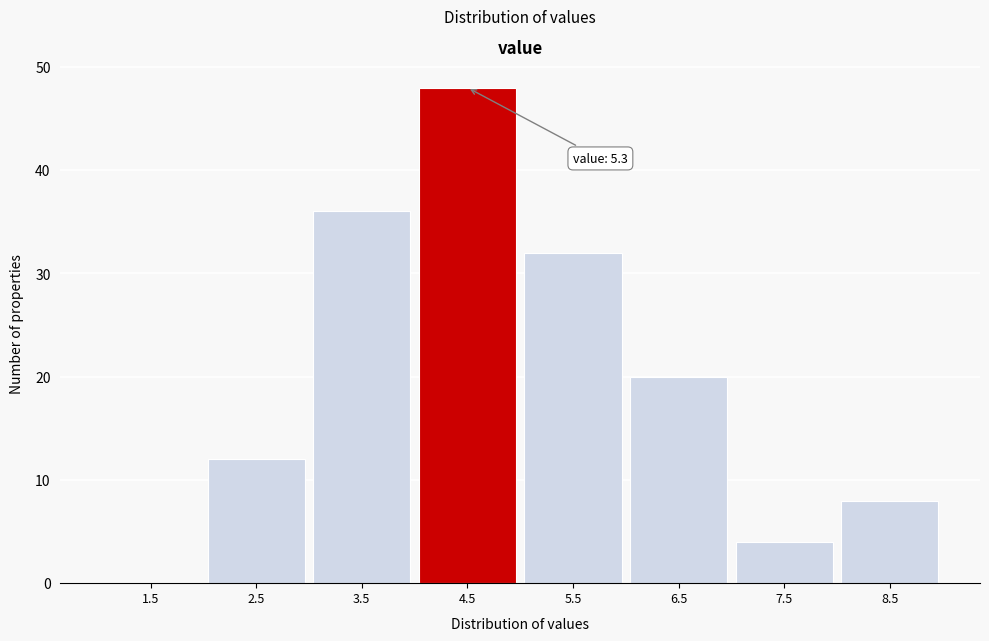

Reading right to left, what are all the values shown in this chart?

8.5=8	7.5=4	6.5=20	5.5=32	4.5=48	3.5=36	2.5=12	1.5=0